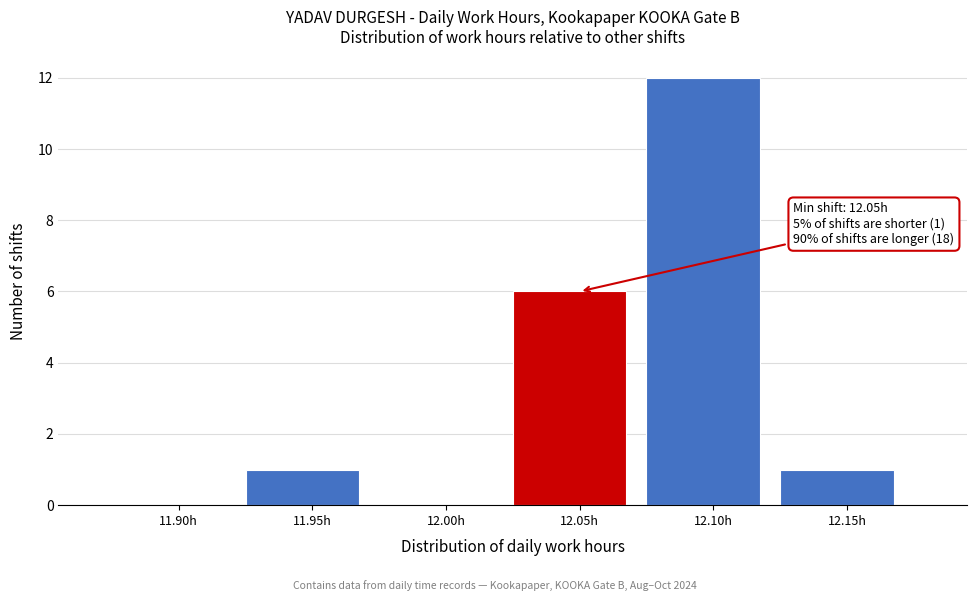

Reading left to right, extract all data points from this chart.

11.90h=0	11.95h=1	12.00h=0	12.05h=6	12.10h=12	12.15h=1